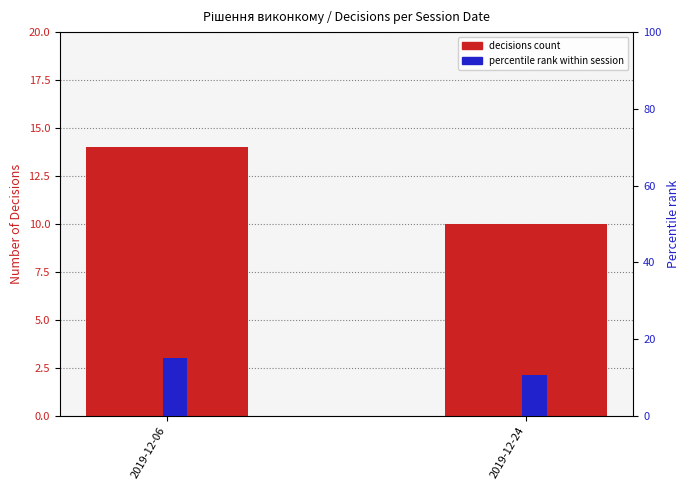

What is the average value of the decisions count series?

12.0